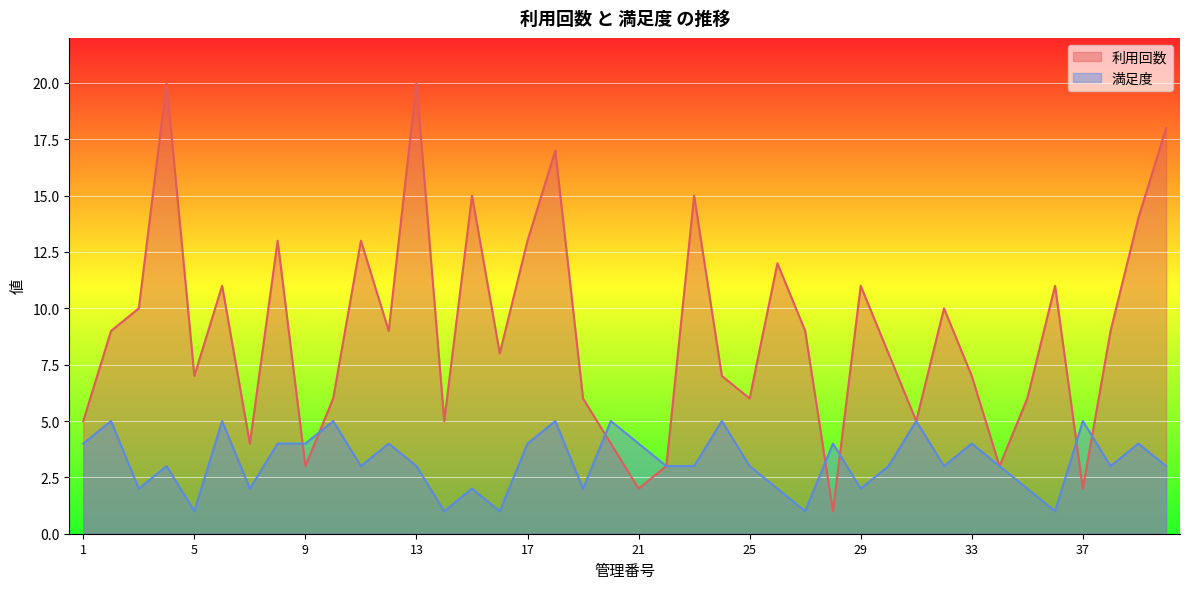

The 利用回数 series shows 11 at 29. True or false?

True